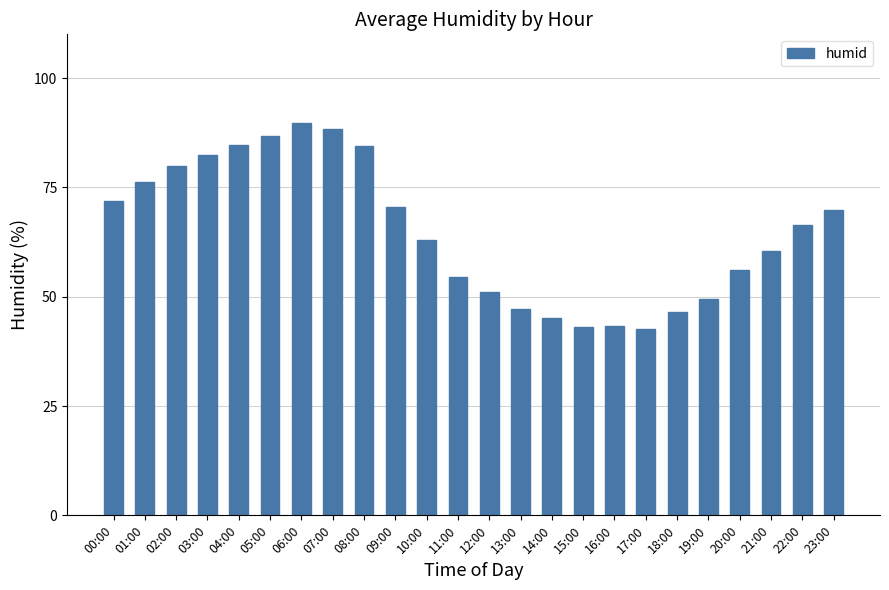

What is the difference between the maximum and second lowest values?

46.7